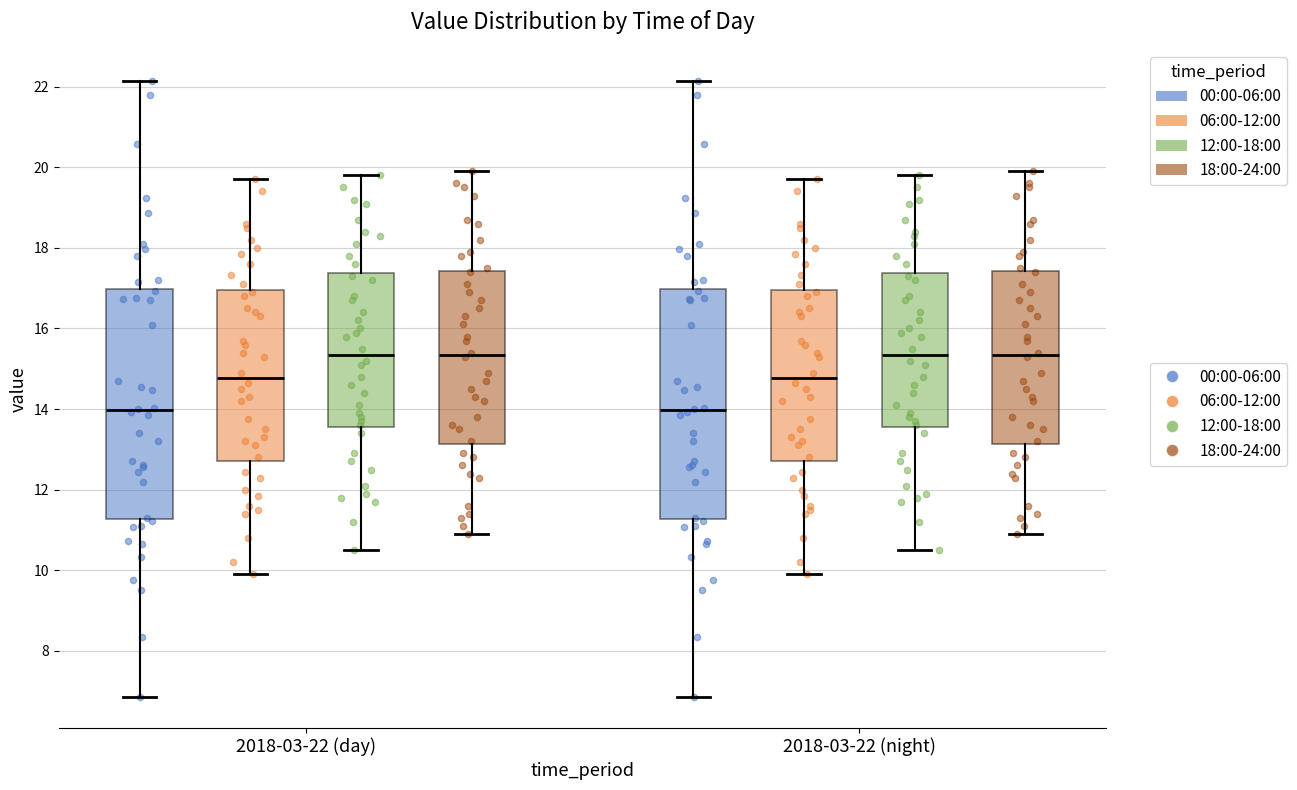

Reading left to right, transcribe this box plot: for each box, give where its median line is, the range the box spans, and where its two whiskers end, as read against the y-axis. The values are not printed on the chart, so give them approximately, as read against the axis.

2018-03-22 (day) (00:00-06:00): median 14.0, box 11.2 to 17.0, whiskers 6.8 to 22.2
2018-03-22 (day) (06:00-12:00): median 14.8, box 12.8 to 17.0, whiskers 10.0 to 19.8
2018-03-22 (day) (12:00-18:00): median 15.4, box 13.6 to 17.4, whiskers 10.6 to 19.8
2018-03-22 (day) (18:00-24:00): median 15.4, box 13.2 to 17.4, whiskers 11.0 to 20.0
2018-03-22 (night) (00:00-06:00): median 14.0, box 11.2 to 17.0, whiskers 6.8 to 22.2
2018-03-22 (night) (06:00-12:00): median 14.8, box 12.8 to 17.0, whiskers 10.0 to 19.8
2018-03-22 (night) (12:00-18:00): median 15.4, box 13.6 to 17.4, whiskers 10.6 to 19.8
2018-03-22 (night) (18:00-24:00): median 15.4, box 13.2 to 17.4, whiskers 11.0 to 20.0